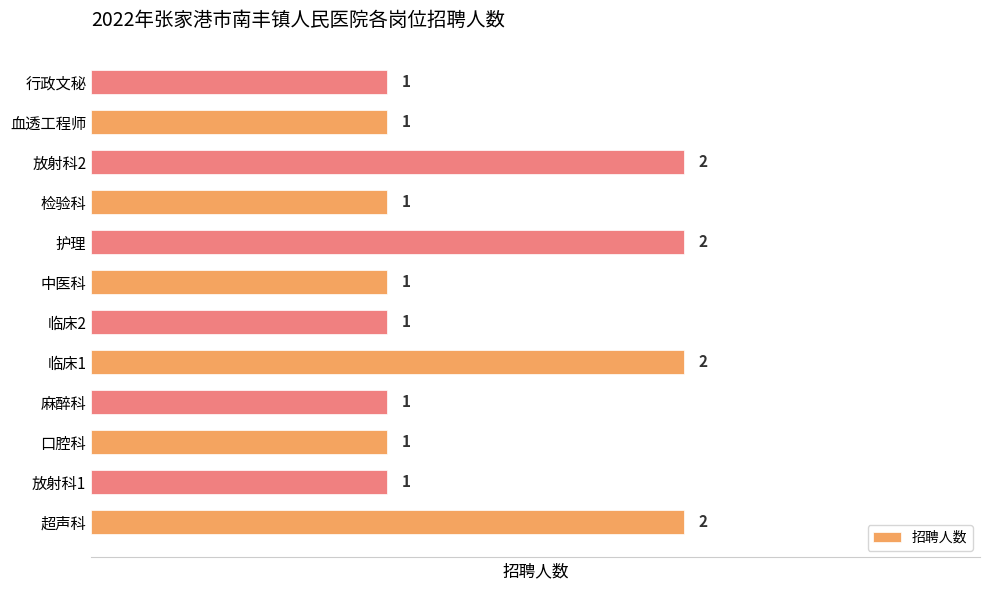

How many values are between 1 and 2?

12